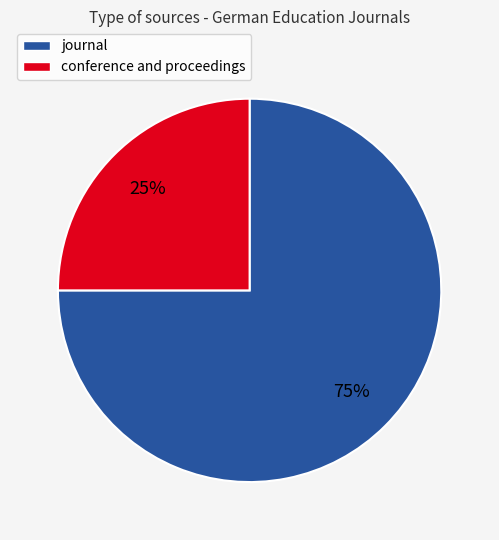

Count the number of slices in the pie.

2